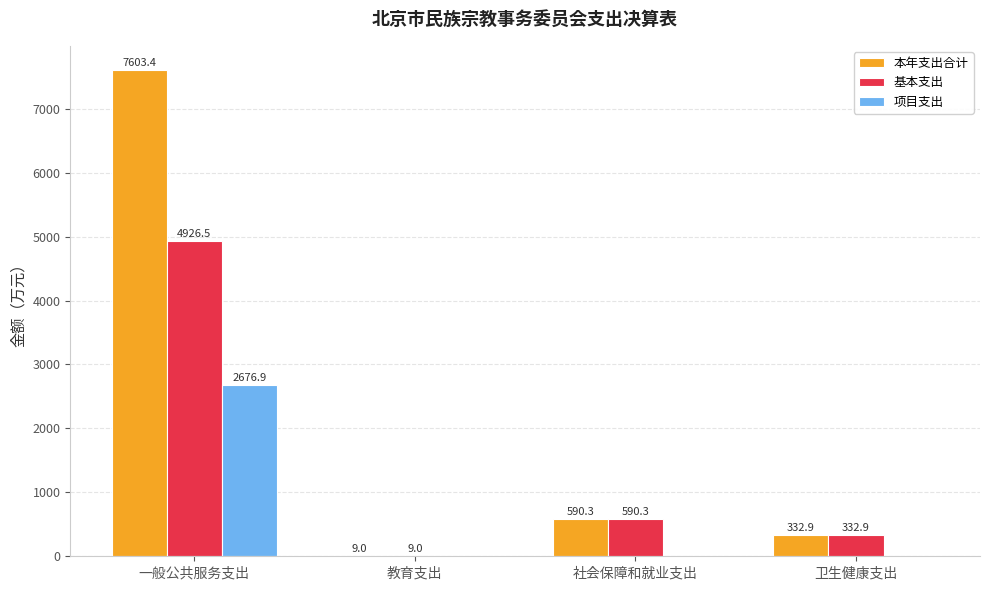

The 项目支出 series shows -1656.0 at 卫生健康支出. True or false?

False